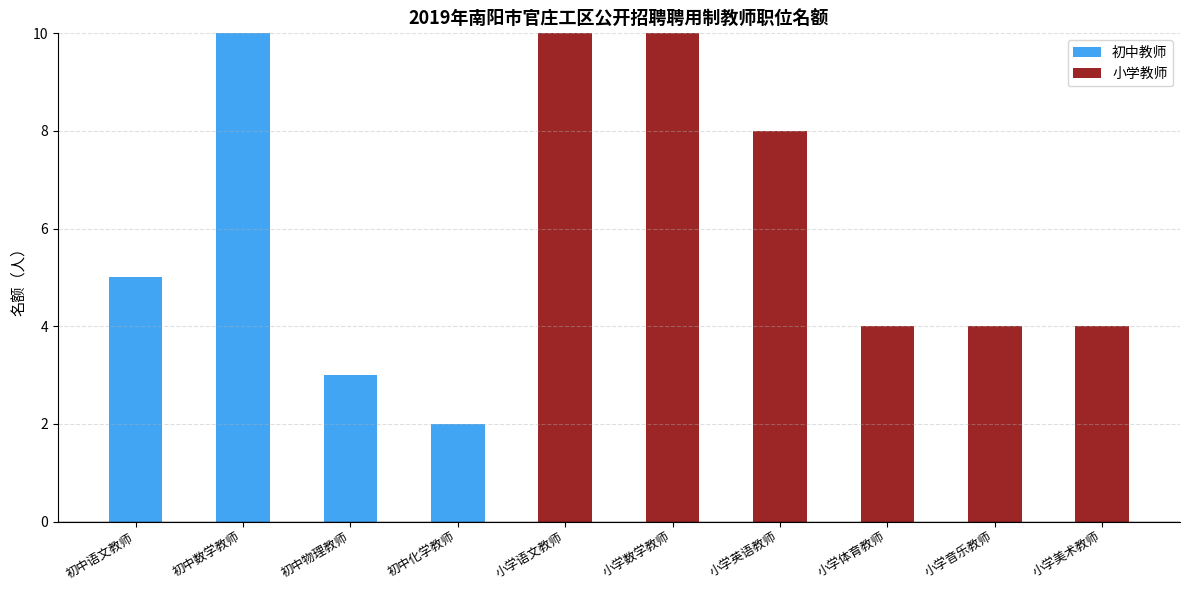

At which label is 初中教师 closest to 5?

初中语文教师